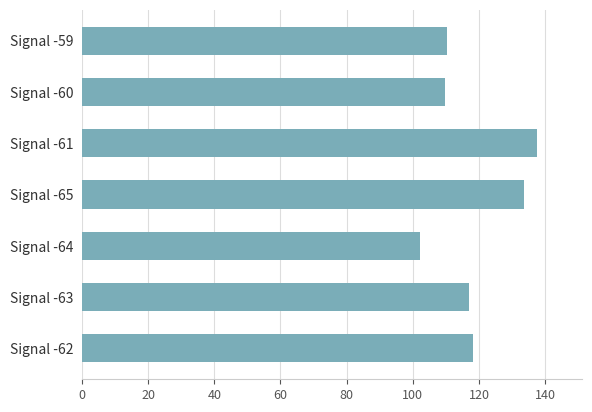

What is the greatest value displayed?

137.4